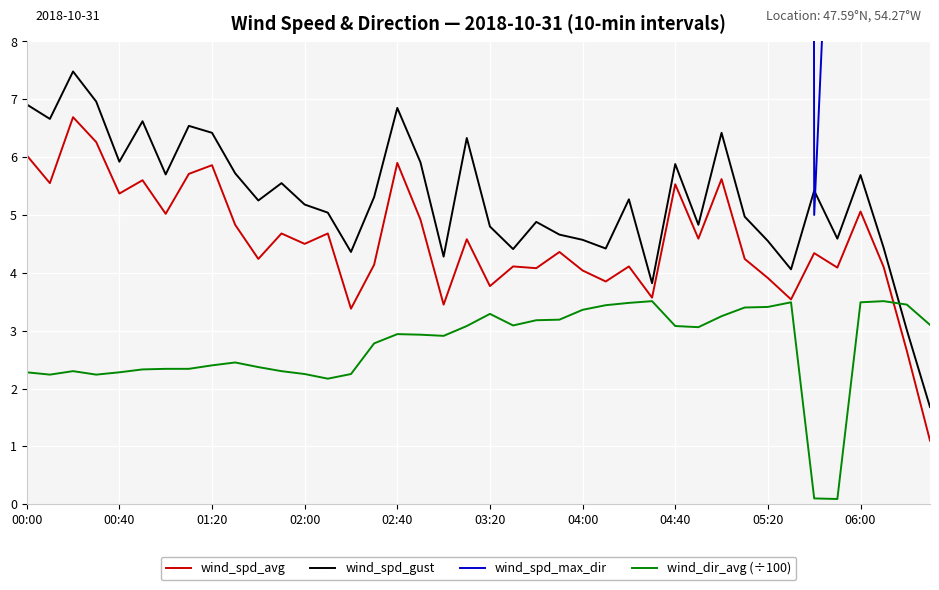

Where do wind_dir_avg (÷100) and wind_spd_gust first cross each other?

37 and 38